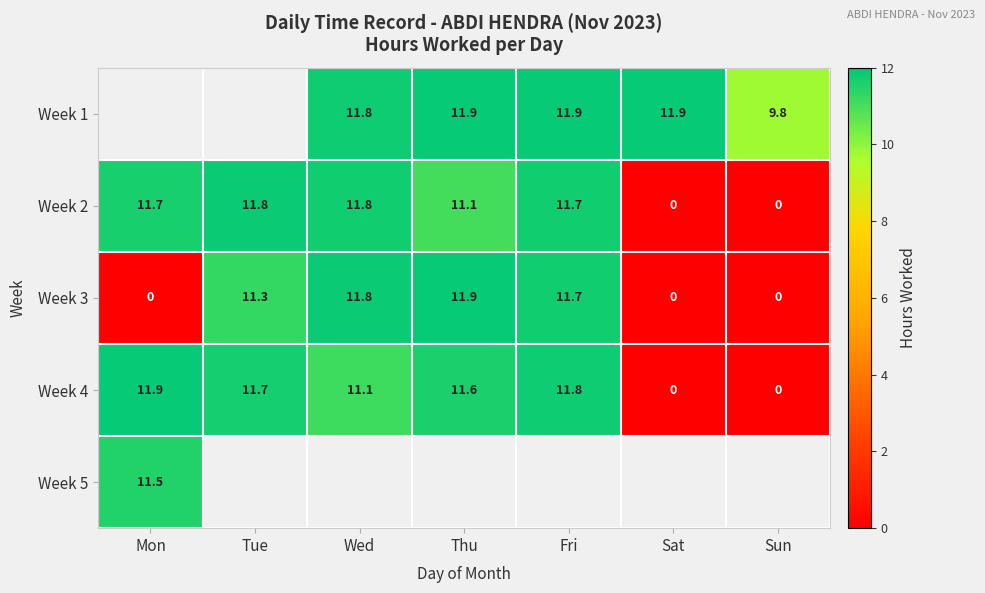

True or false: Week 2 has a value of 4.2 at Tue.

False